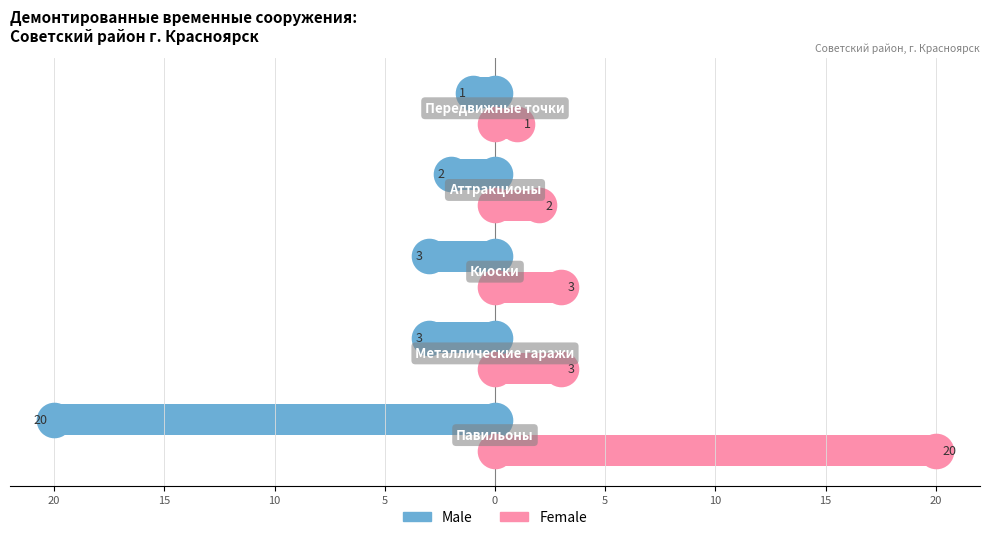

What are all the series names shown in the legend?

Male, Female